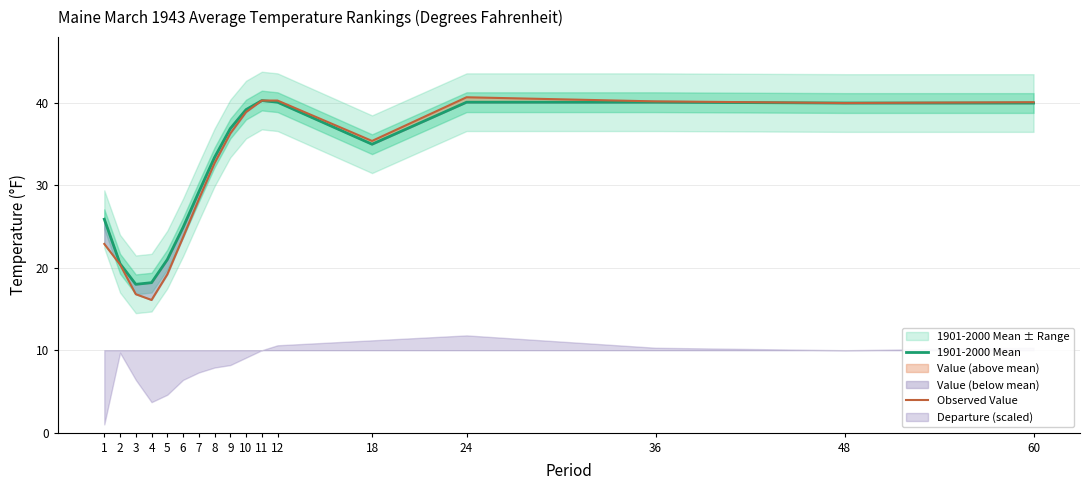

How many values in the Observed Value series are below 35?

8